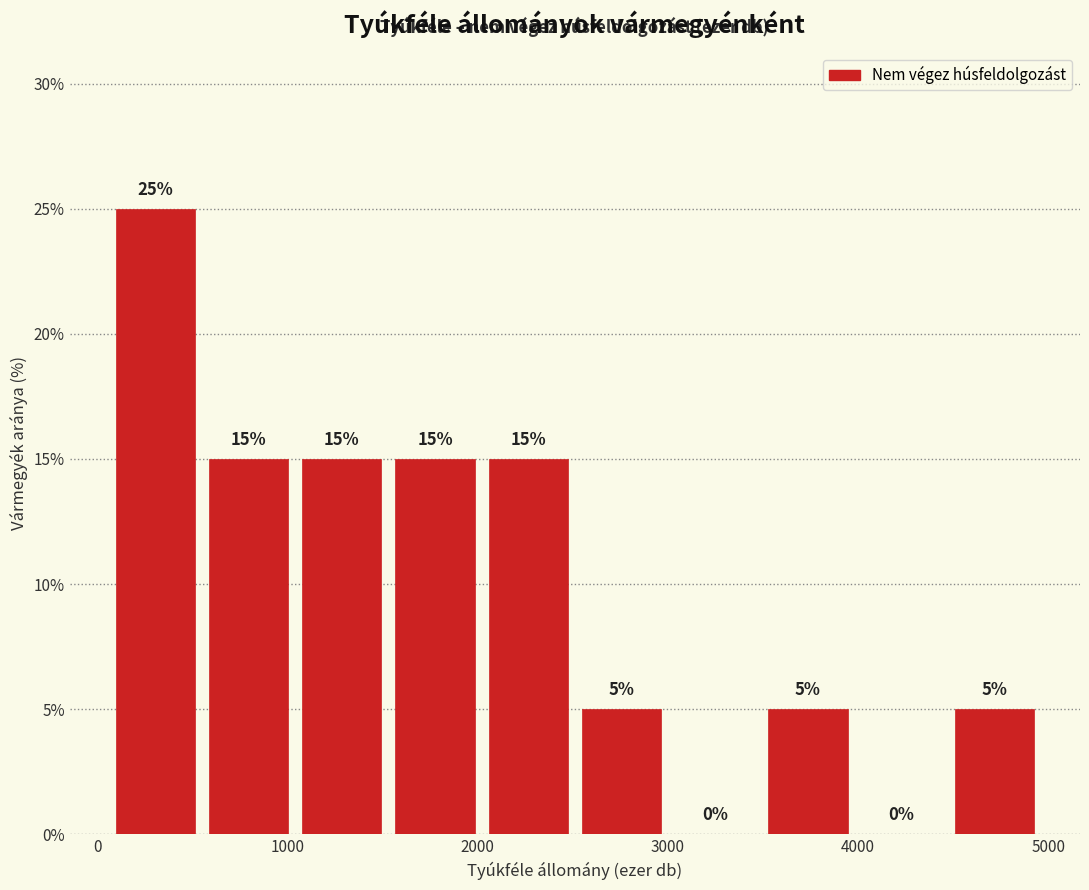

How tall is the bar that spans 4500 to 5000 on the x-axis? The bar edges are not printed on the chart, so give them approximately, as read against the axis.

5